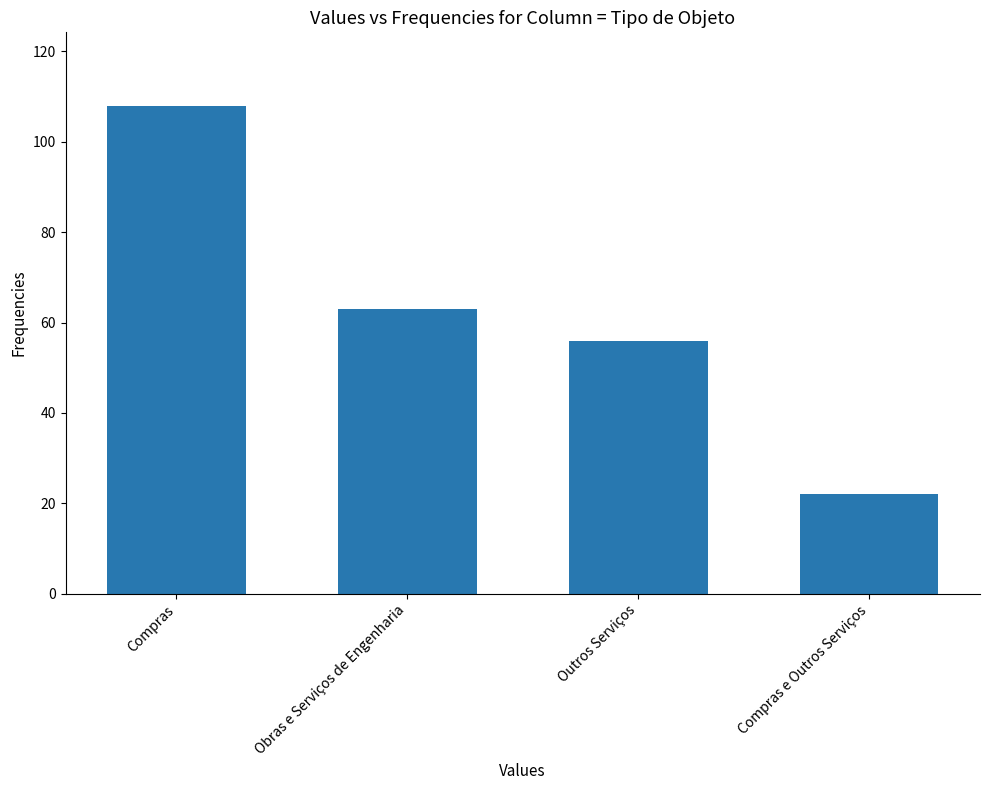

What is the label of the 1st bar from the left?

Compras